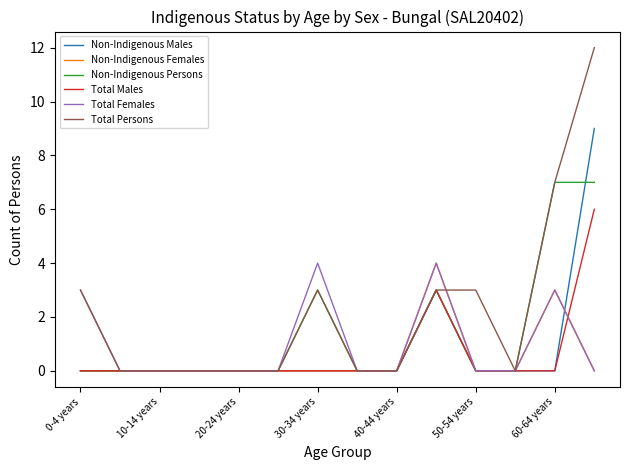

Reading left to right, list all the values displayed in this chart.

Non-Indigenous Males: 0	0	0	0	0	0	0	0	0	3	0	0	0	9
Non-Indigenous Females: 0	0	0	0	0	0	0	0	0	4	0	0	3	0
Non-Indigenous Persons: 0	0	0	0	0	0	3	0	0	3	0	0	7	7
Total Males: 0	0	0	0	0	0	0	0	0	3	0	0	0	6
Total Females: 3	0	0	0	0	0	4	0	0	4	0	0	3	0
Total Persons: 3	0	0	0	0	0	3	0	0	3	3	0	7	12